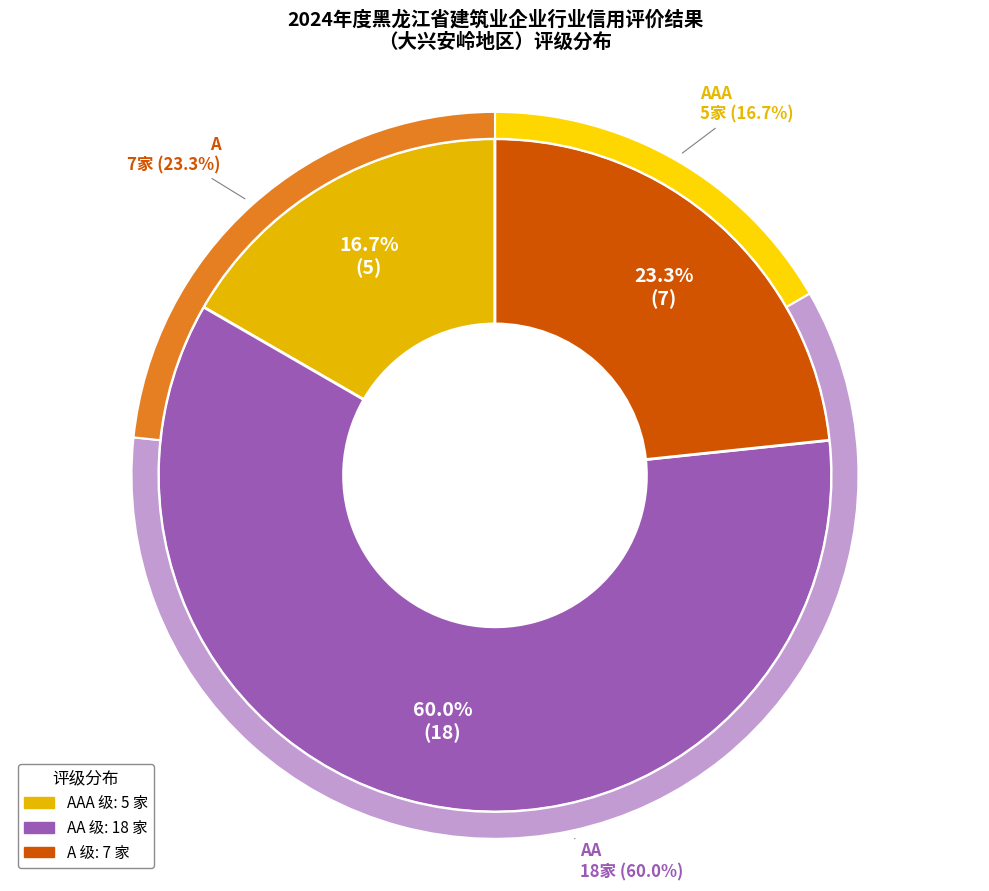

Is there a majority slice in this chart?

Yes